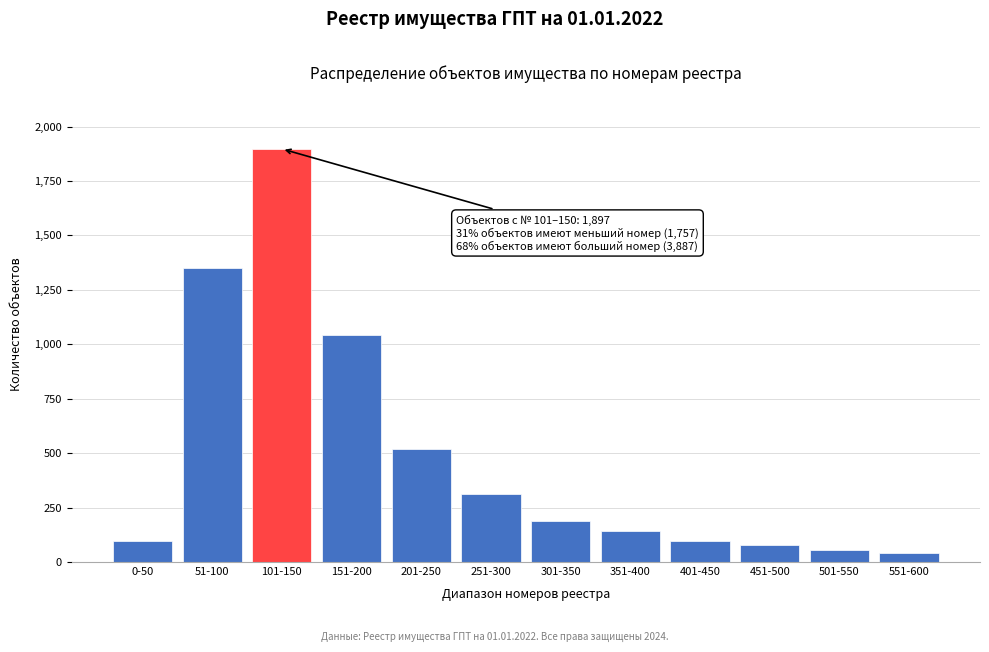

Reading left to right, extract all data points from this chart.

0-50=98	51-100=1352	101-150=1897	151-200=1042	201-250=521	251-300=312	301-350=187	351-400=142	401-450=98	451-500=76	501-550=54	551-600=42